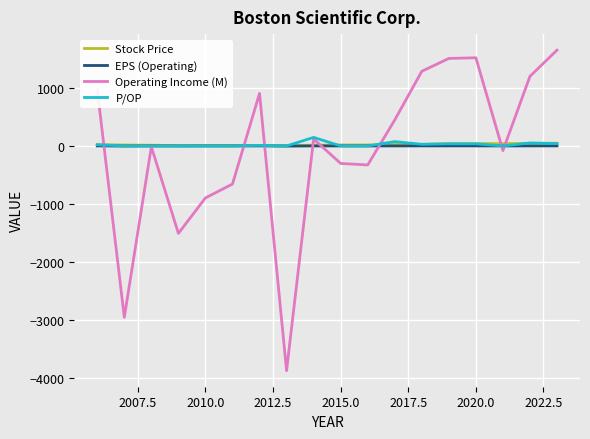

What is the maximum value shown in the chart?

1649.0